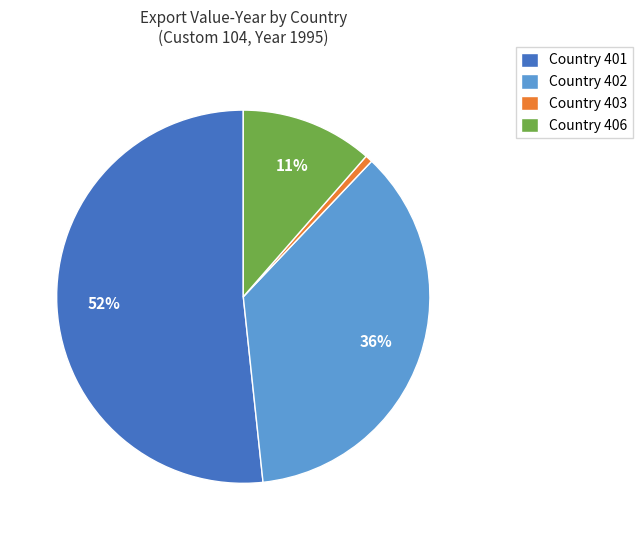

Rank the categories by value from lowest to highest.

Country 403, Country 406, Country 402, Country 401